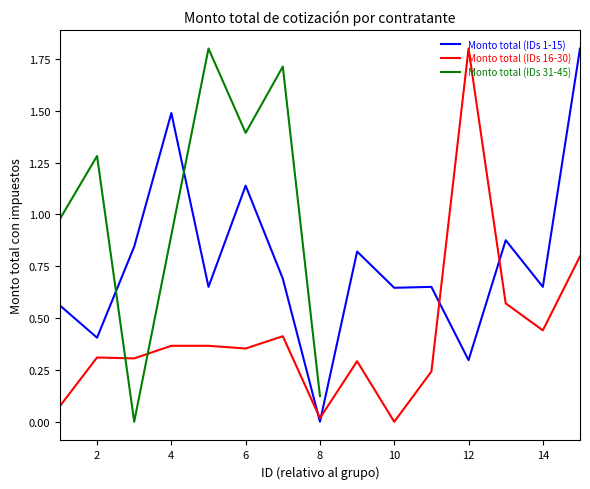

What is the highest value of the Monto total (IDs 31-45) series?

1.8